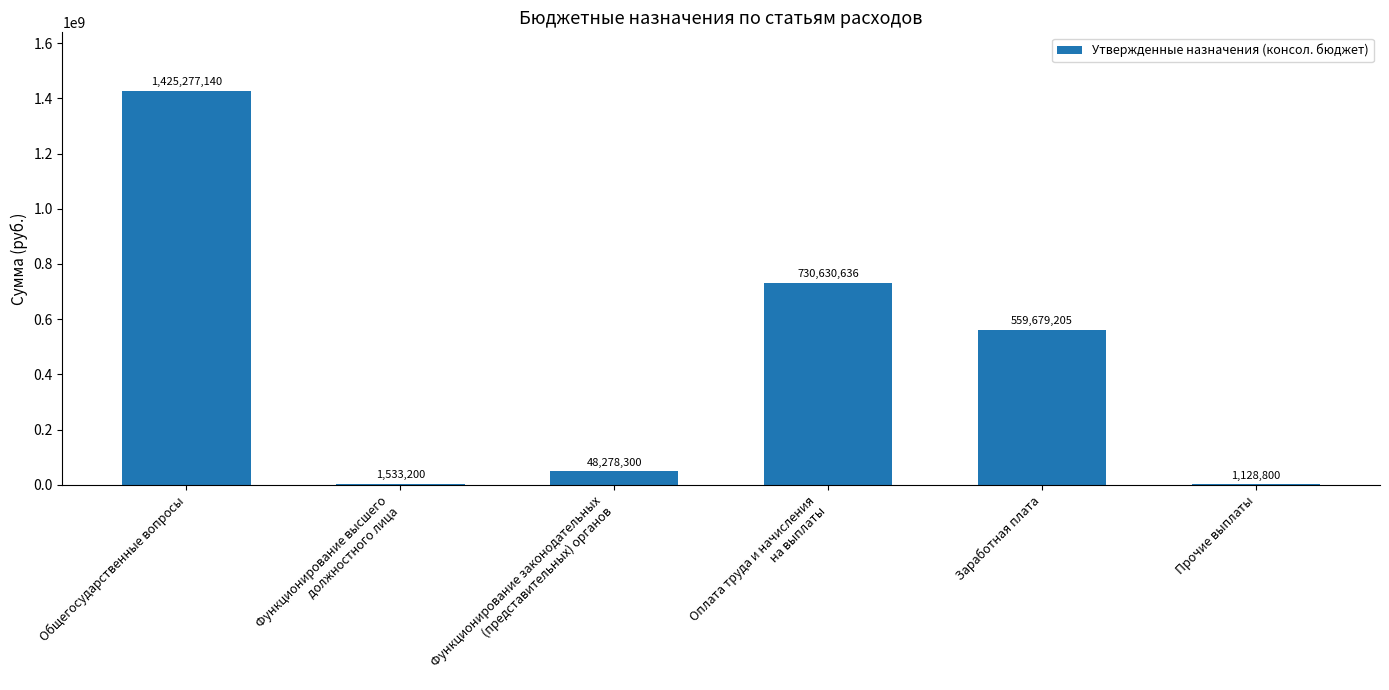

Which label corresponds to the largest value in the chart?

Общегосударственные вопросы